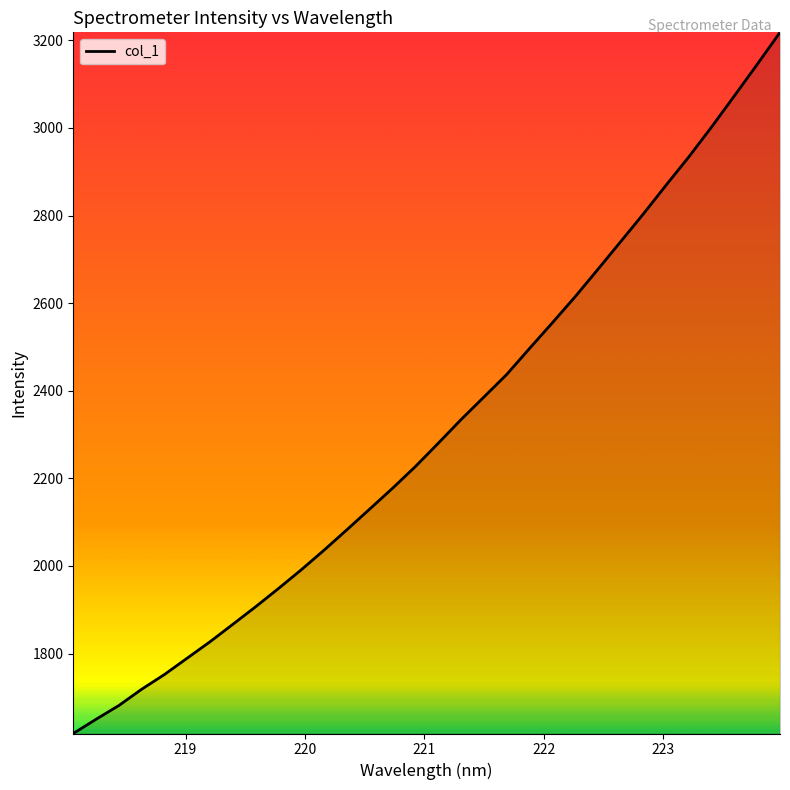

What is the greatest value displayed?

3218.4